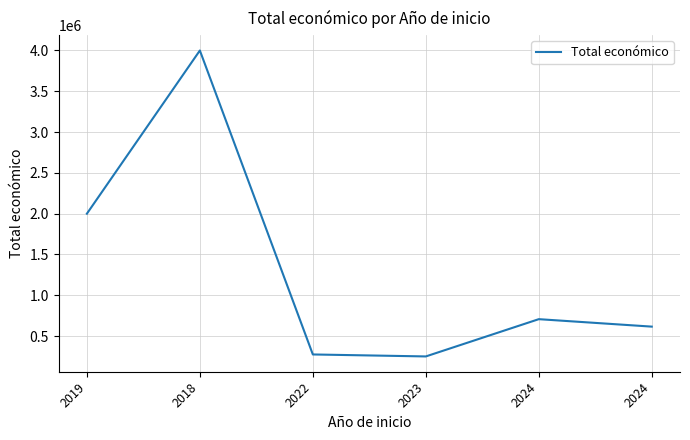

What is the value of the 3rd point from the left?

274183